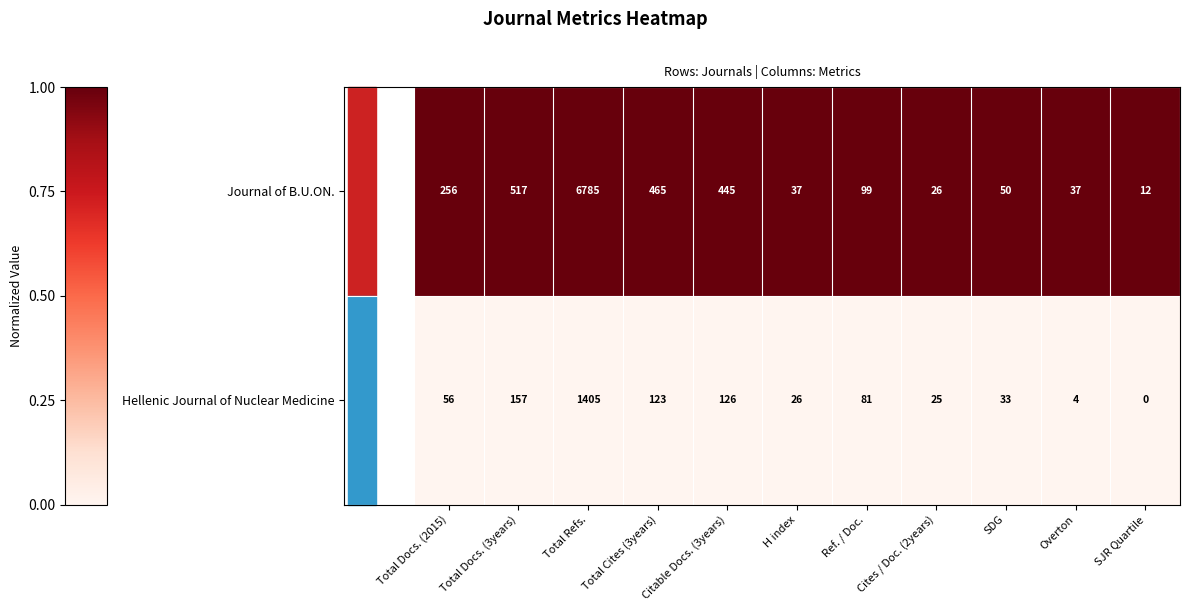

At Overton, list the series in order from smallest to largest.

Hellenic Journal of Nuclear Medicine, Journal of B.U.ON.